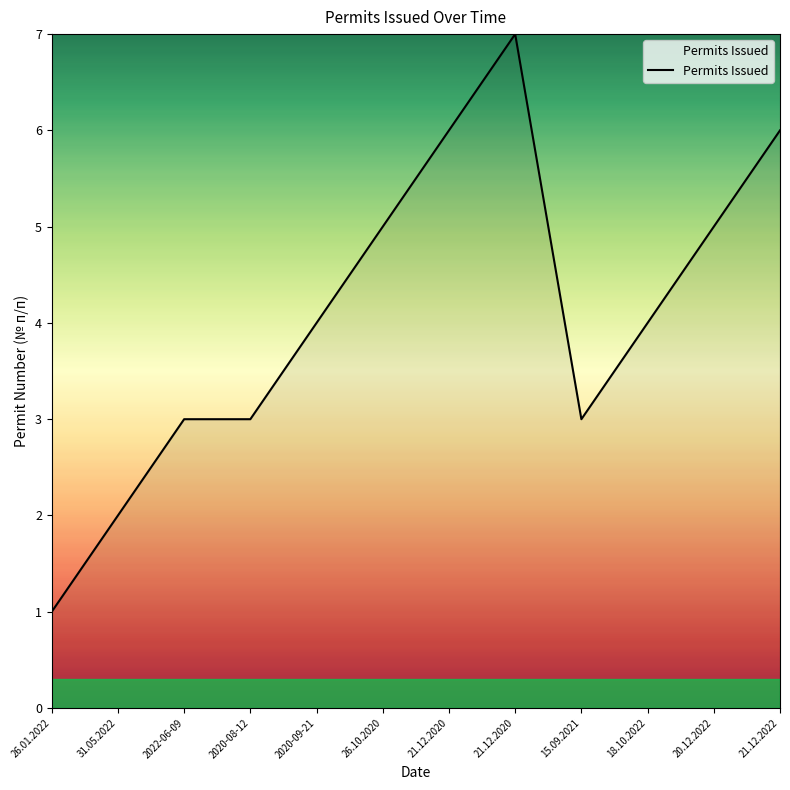

How many points are lower than both their immediate neighbors (excluding endpoints)?

1